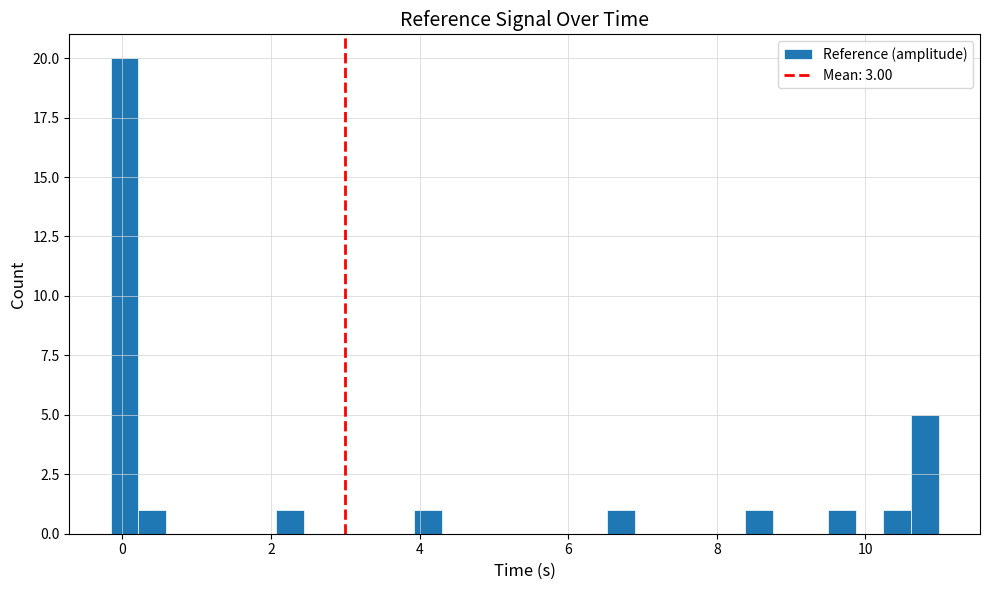

Read against the x-axis, roughly where is the centre of the tallest bar?

0.0